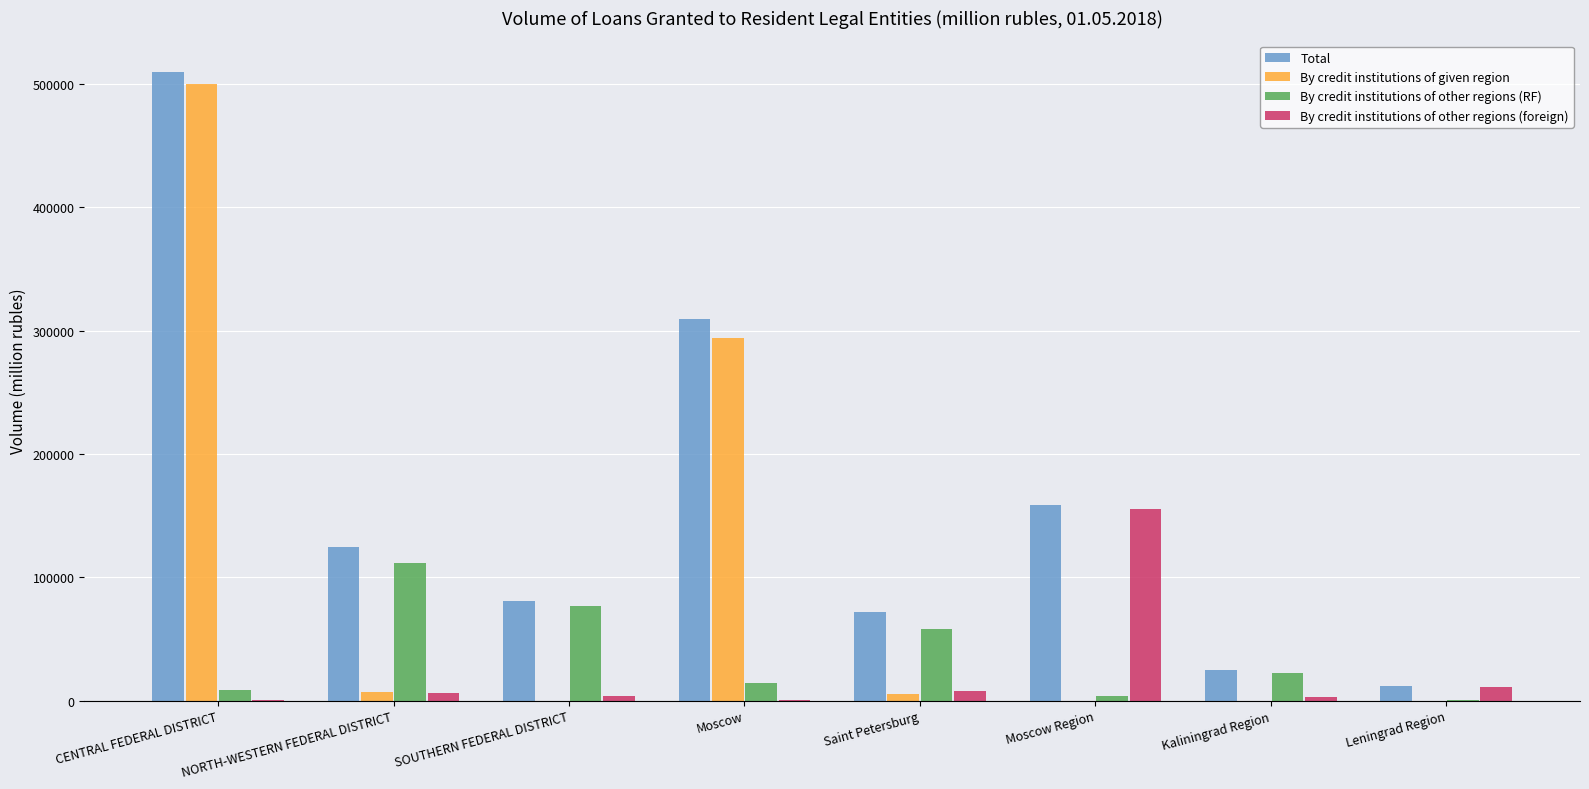

Which category has the highest value across all series?

CENTRAL FEDERAL DISTRICT